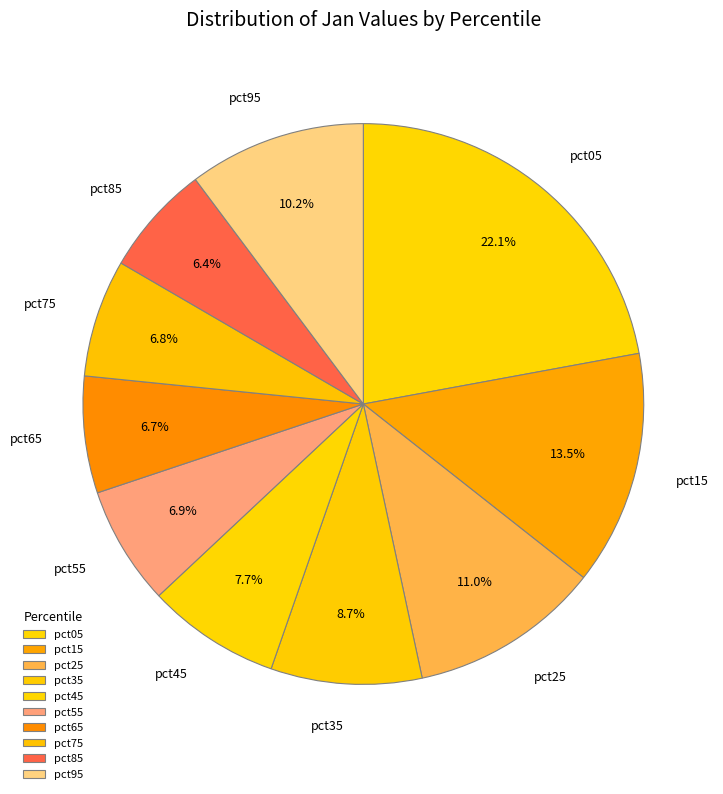

To the nearest percent, what is the combined percentage of pct45 and pct65?

14%